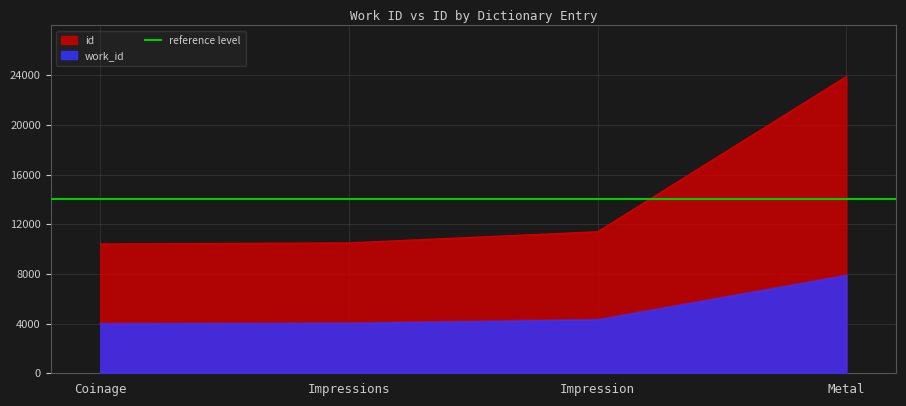

Which category has the lowest value in the work_id series?

Coinage